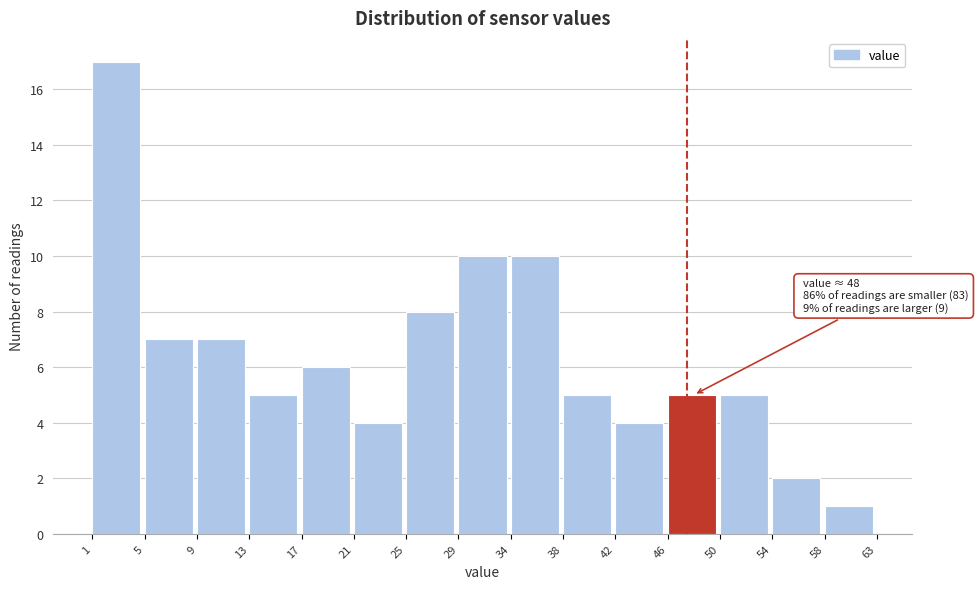

Reading left to right, extract all data points from this chart.

1=17	5=7	9=7	13=5	17=6	21=4	25=8	29=10	34=10	38=5	42=4	46=5	50=5	54=2	58=1